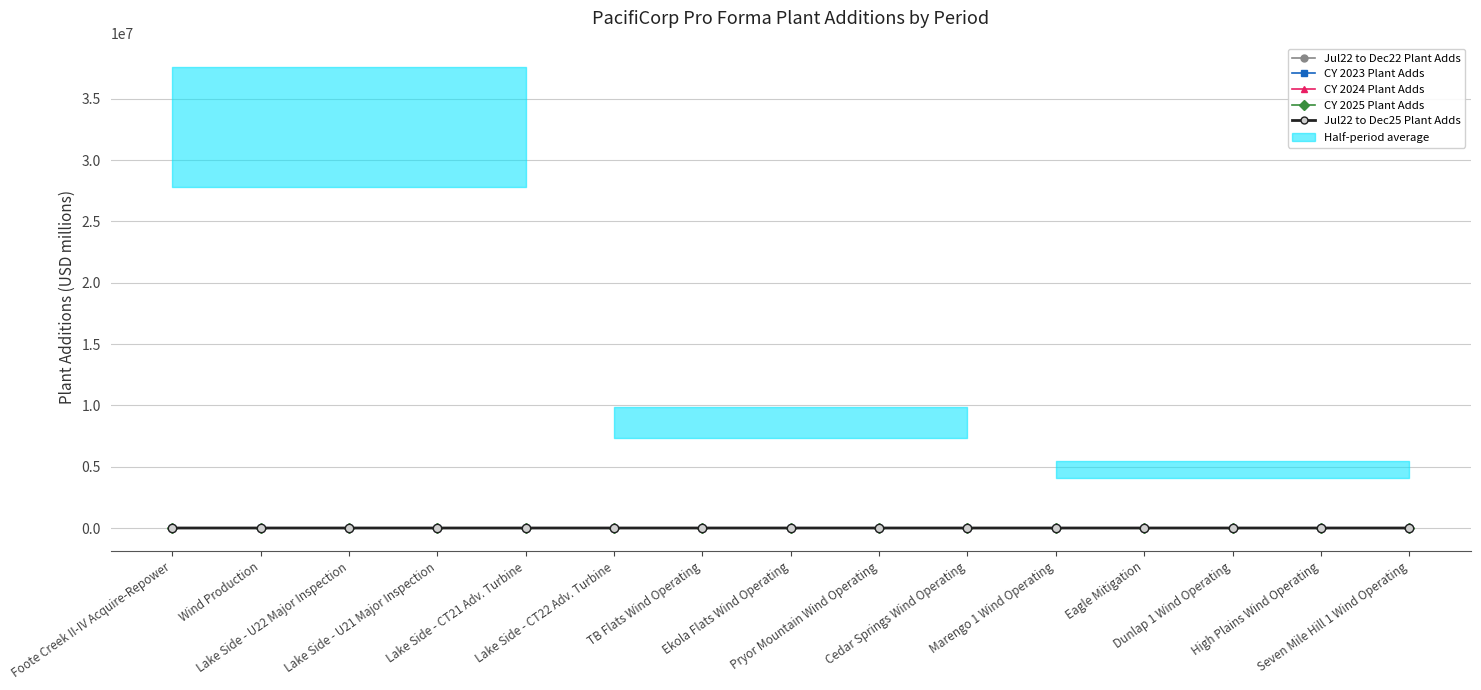

Reading left to right, what are all the values shown in this chart?

Jul22 to Dec22 Plant Adds: Foote Creek II-IV Acquire-Repower=0.0	Wind Production=1.7	Lake Side - U22 Major Inspection=0.0	Lake Side - U21 Major Inspection=0.0	Lake Side - CT21 Adv. Turbine=0.0	Lake Side - CT22 Adv. Turbine=0.0	TB Flats Wind Operating=0.0	Ekola Flats Wind Operating=0.0	Pryor Mountain Wind Operating=0.0	Cedar Springs Wind Operating=0.0	Marengo 1 Wind Operating=0.0	Eagle Mitigation=1.3	Dunlap 1 Wind Operating=0.0	High Plains Wind Operating=0.1	Seven Mile Hill 1 Wind Operating=0.0
CY 2023 Plant Adds: Foote Creek II-IV Acquire-Repower=81.6	Wind Production=1.0	Lake Side - U22 Major Inspection=17.3	Lake Side - U21 Major Inspection=17.3	Lake Side - CT21 Adv. Turbine=0.0	Lake Side - CT22 Adv. Turbine=0.0	TB Flats Wind Operating=1.5	Ekola Flats Wind Operating=1.5	Pryor Mountain Wind Operating=1.5	Cedar Springs Wind Operating=1.2	Marengo 1 Wind Operating=1.1	Eagle Mitigation=0.6	Dunlap 1 Wind Operating=1.0	High Plains Wind Operating=0.9	Seven Mile Hill 1 Wind Operating=0.9
CY 2024 Plant Adds: Foote Creek II-IV Acquire-Repower=0.3	Wind Production=9.4	Lake Side - U22 Major Inspection=0.0	Lake Side - U21 Major Inspection=0.0	Lake Side - CT21 Adv. Turbine=14.5	Lake Side - CT22 Adv. Turbine=14.5	TB Flats Wind Operating=2.6	Ekola Flats Wind Operating=2.5	Pryor Mountain Wind Operating=2.5	Cedar Springs Wind Operating=2.1	Marengo 1 Wind Operating=1.8	Eagle Mitigation=0.4	Dunlap 1 Wind Operating=1.6	High Plains Wind Operating=1.4	Seven Mile Hill 1 Wind Operating=1.4
CY 2025 Plant Adds: Foote Creek II-IV Acquire-Repower=0.0	Wind Production=20.4	Lake Side - U22 Major Inspection=0.0	Lake Side - U21 Major Inspection=0.0	Lake Side - CT21 Adv. Turbine=0.0	Lake Side - CT22 Adv. Turbine=0.0	TB Flats Wind Operating=3.5	Ekola Flats Wind Operating=3.4	Pryor Mountain Wind Operating=3.4	Cedar Springs Wind Operating=2.8	Marengo 1 Wind Operating=2.5	Eagle Mitigation=2.7	Dunlap 1 Wind Operating=2.2	High Plains Wind Operating=2.0	Seven Mile Hill 1 Wind Operating=2.0
Jul22 to Dec25 Plant Adds: Foote Creek II-IV Acquire-Repower=81.9	Wind Production=32.5	Lake Side - U22 Major Inspection=17.3	Lake Side - U21 Major Inspection=17.3	Lake Side - CT21 Adv. Turbine=14.5	Lake Side - CT22 Adv. Turbine=14.5	TB Flats Wind Operating=7.6	Ekola Flats Wind Operating=7.4	Pryor Mountain Wind Operating=7.4	Cedar Springs Wind Operating=6.1	Marengo 1 Wind Operating=5.4	Eagle Mitigation=5.0	Dunlap 1 Wind Operating=4.8	High Plains Wind Operating=4.3	Seven Mile Hill 1 Wind Operating=4.3